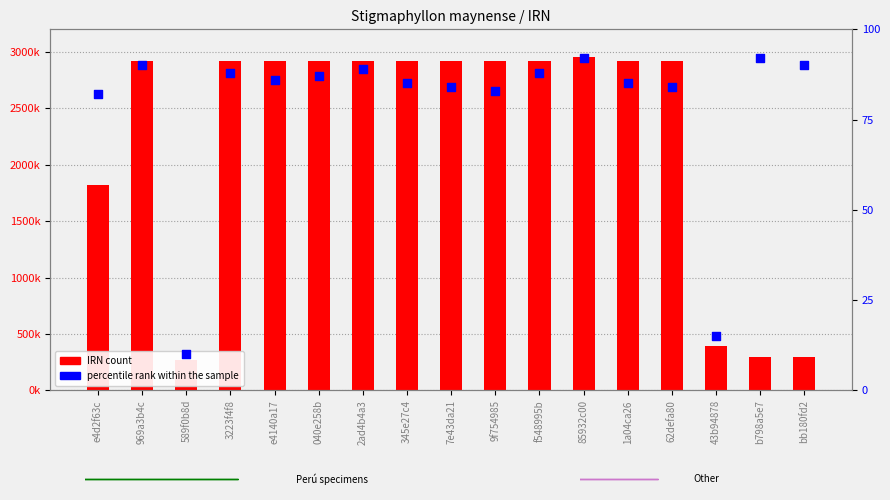

What are all the series names shown in the legend?

IRN count, percentile rank within the sample